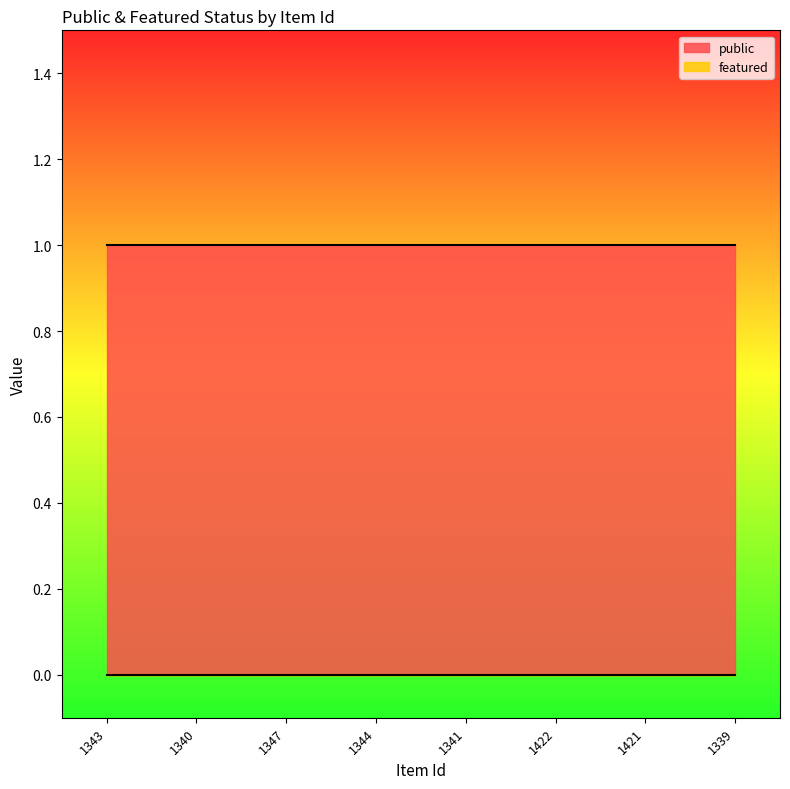

List the series in order of their overall mean, highest first.

public, featured